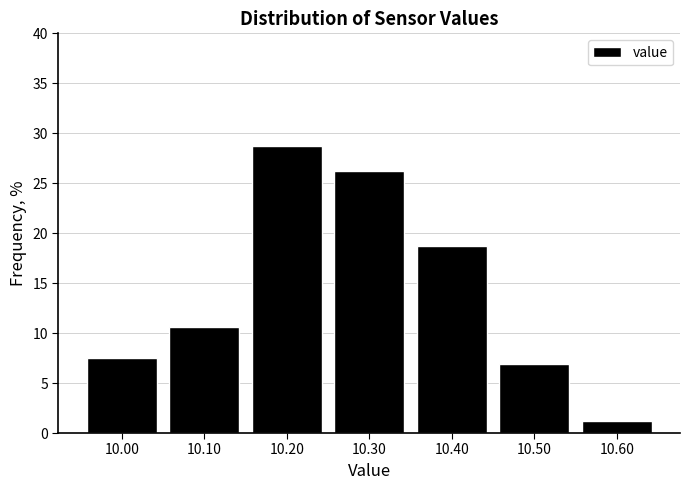

Reading left to right, list every bar in this chart as the range it spans on the x-axis followed by its height. The values are not printed on the chart, so give them approximately, as read against the axis.

9.95 to 10.05: 7.5
10.05 to 10.15: 10.5
10.15 to 10.25: 29.0
10.25 to 10.35: 26.5
10.35 to 10.45: 19.0
10.45 to 10.55: 7.0
10.55 to 10.65: 1.5